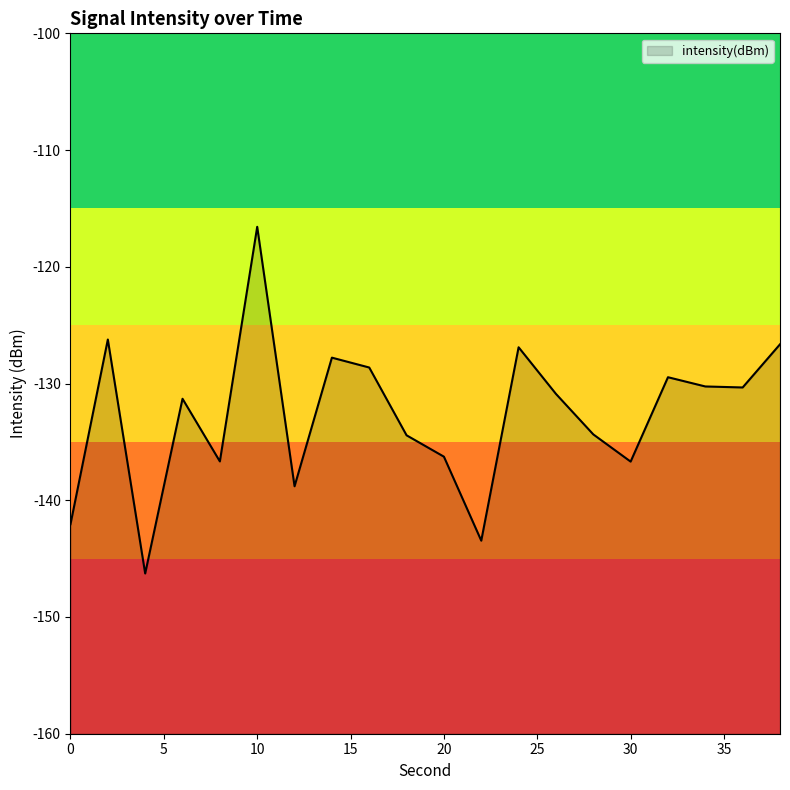

List the labels in order of value, smallest first.

4, 22, 0, 12, 30, 8, 20, 18, 28, 6, 26, 36, 34, 32, 16, 14, 24, 38, 2, 10